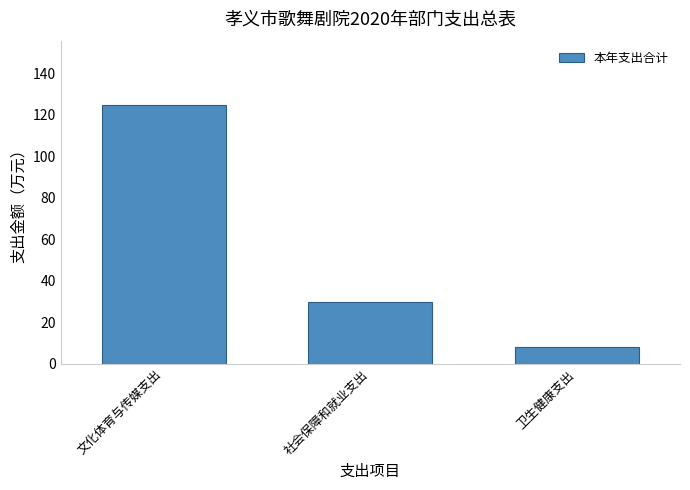

List the labels in order of value, smallest first.

卫生健康支出, 社会保障和就业支出, 文化体育与传媒支出